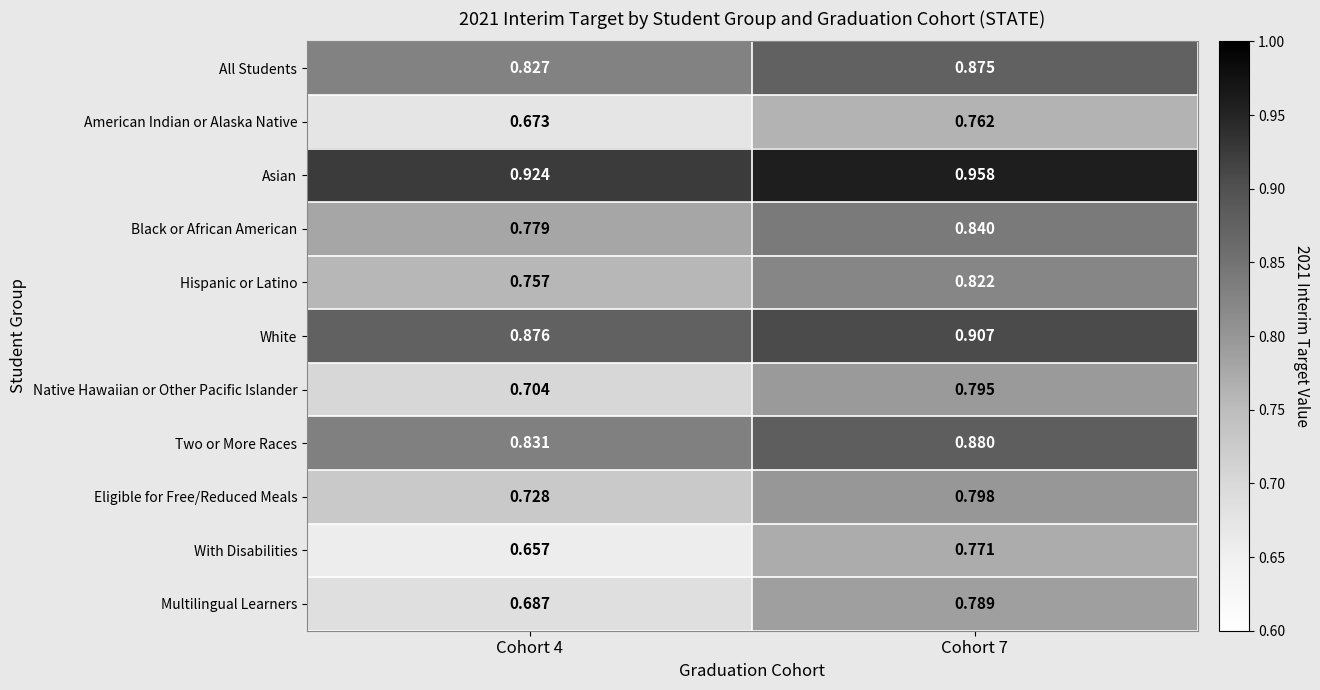

At Cohort 7, list the series in order from smallest to largest.

American Indian or Alaska Native, With Disabilities, Multilingual Learners, Native Hawaiian or Other Pacific Islander, Eligible for Free/Reduced Meals, Hispanic or Latino, Black or African American, All Students, Two or More Races, White, Asian